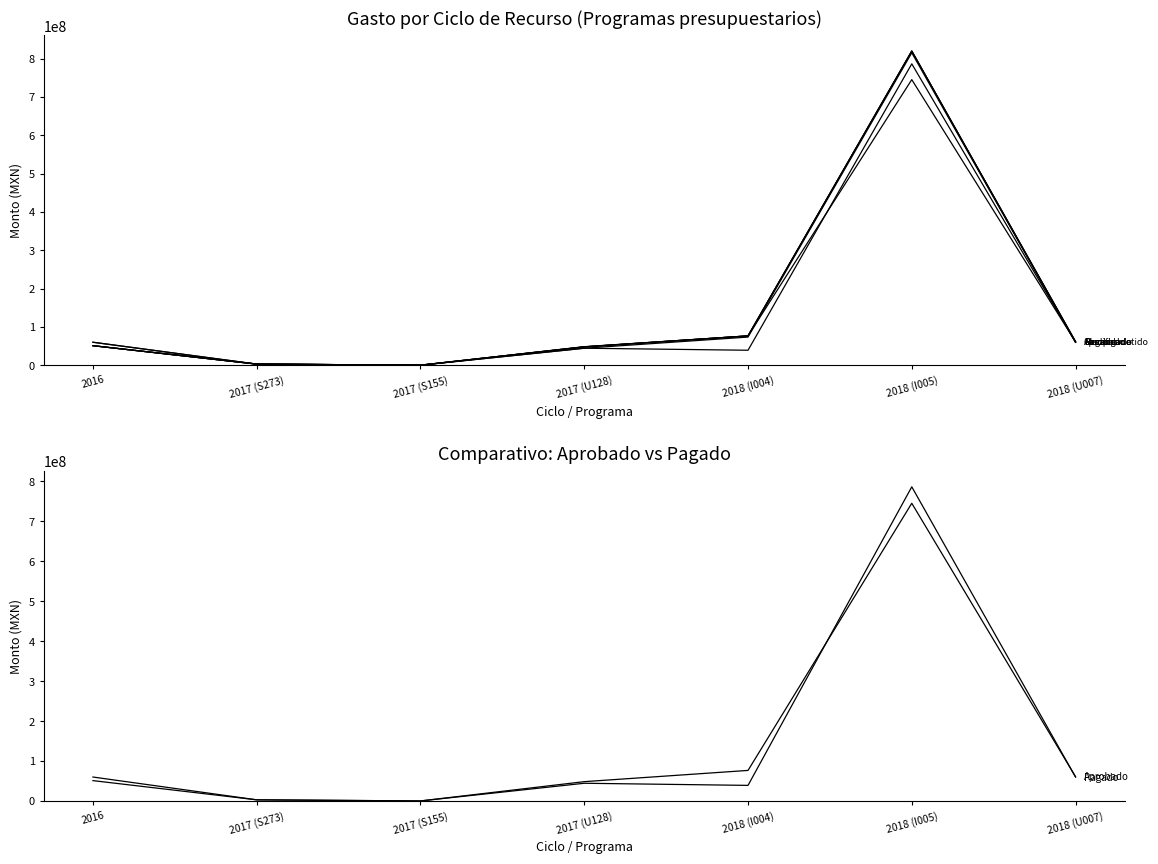

What is the label of the 1st point from the left?

2016